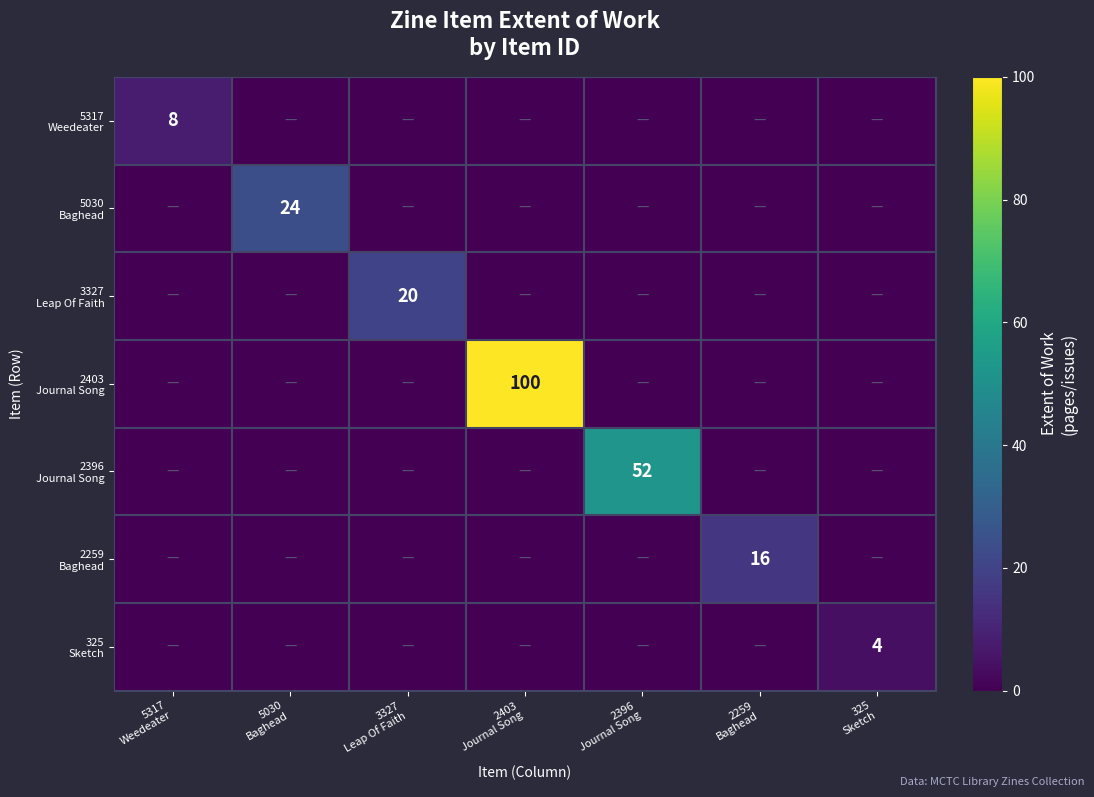

Which category has the lowest value across all series?

5030
Baghead